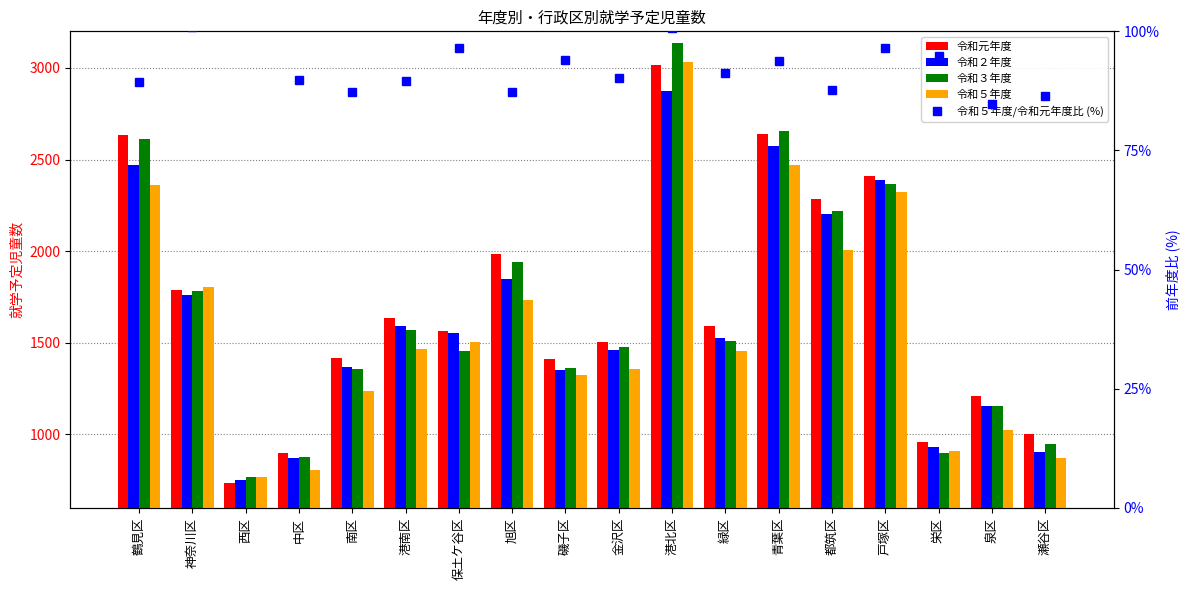

The value of 令和５年度 at 港北区 is 4143.8. True or false?

False